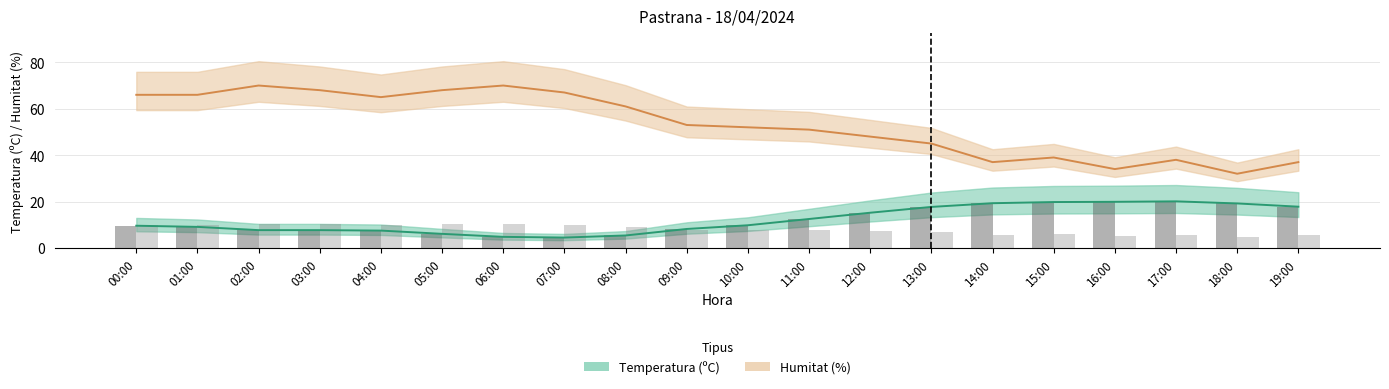

What is the difference between the maximum and minimum values in the Temperatura (ºC) series?

15.6